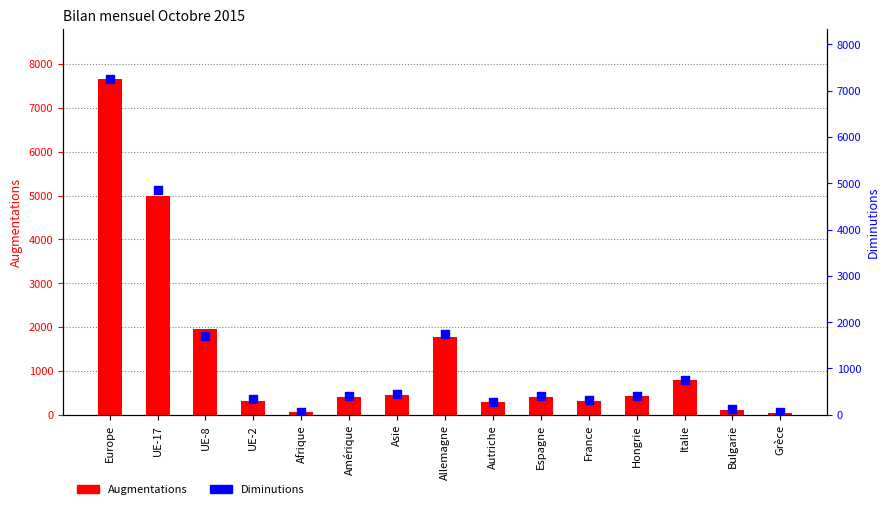

What is the total value across all series at UE-2?

662